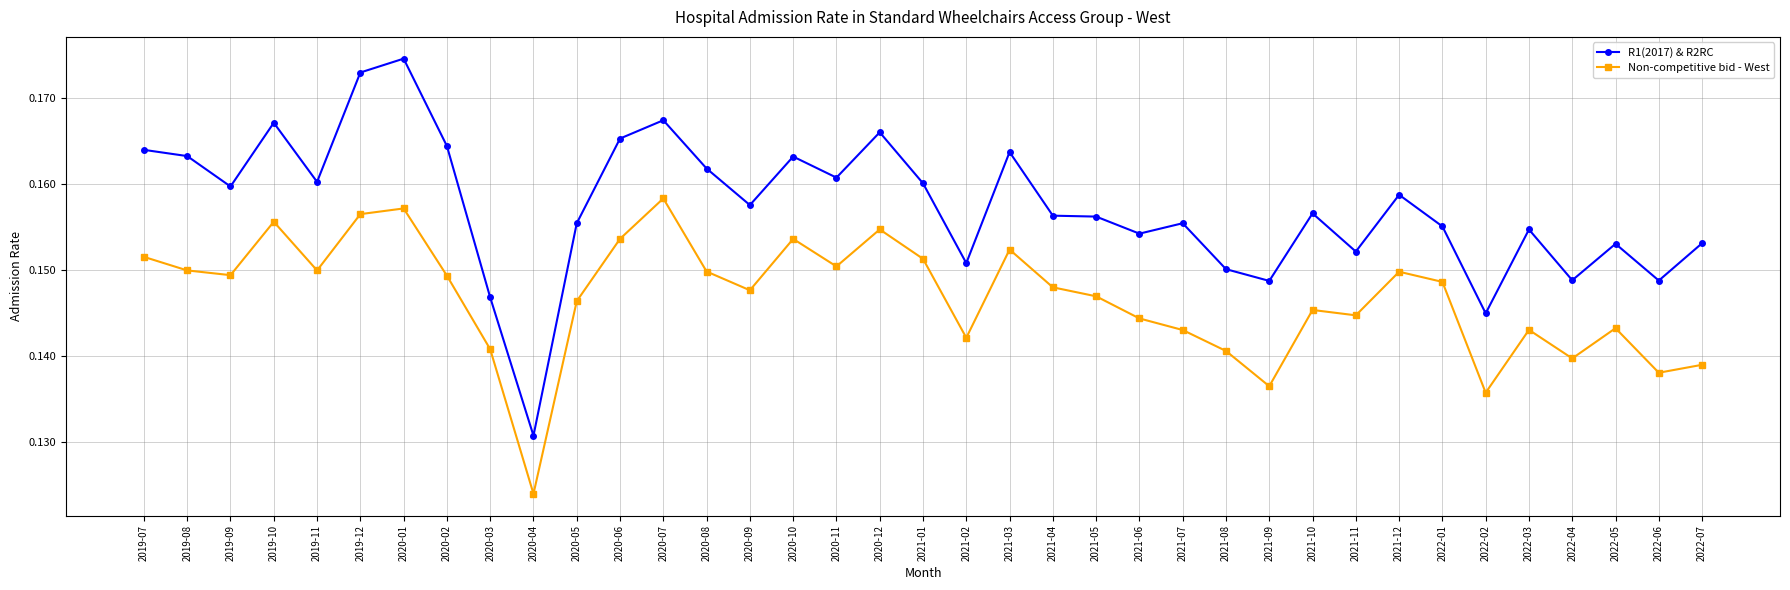

Between 2019-09 and 2020-12, which series saw the biggest shift?

R1(2017) & R2RC